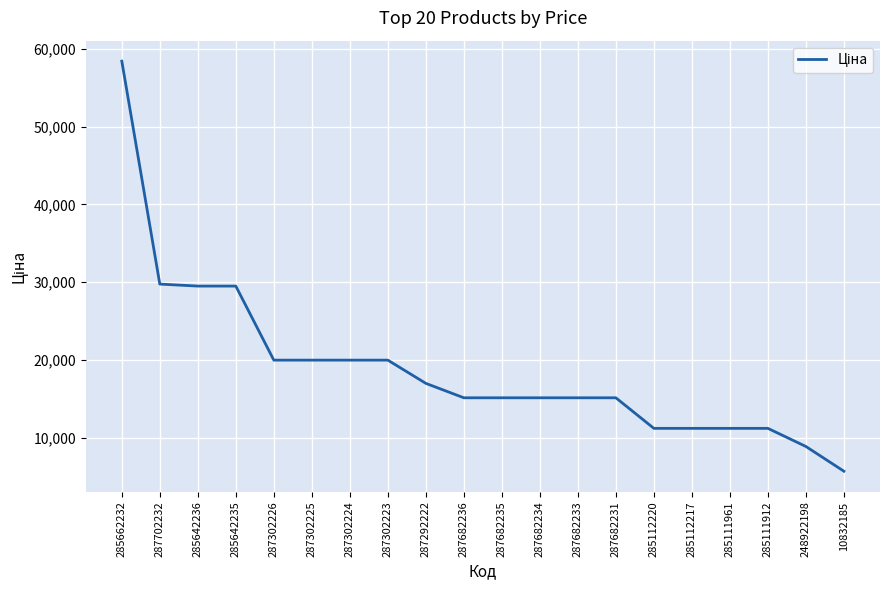

At which category does the chart reach its minimum across all series?

10832185